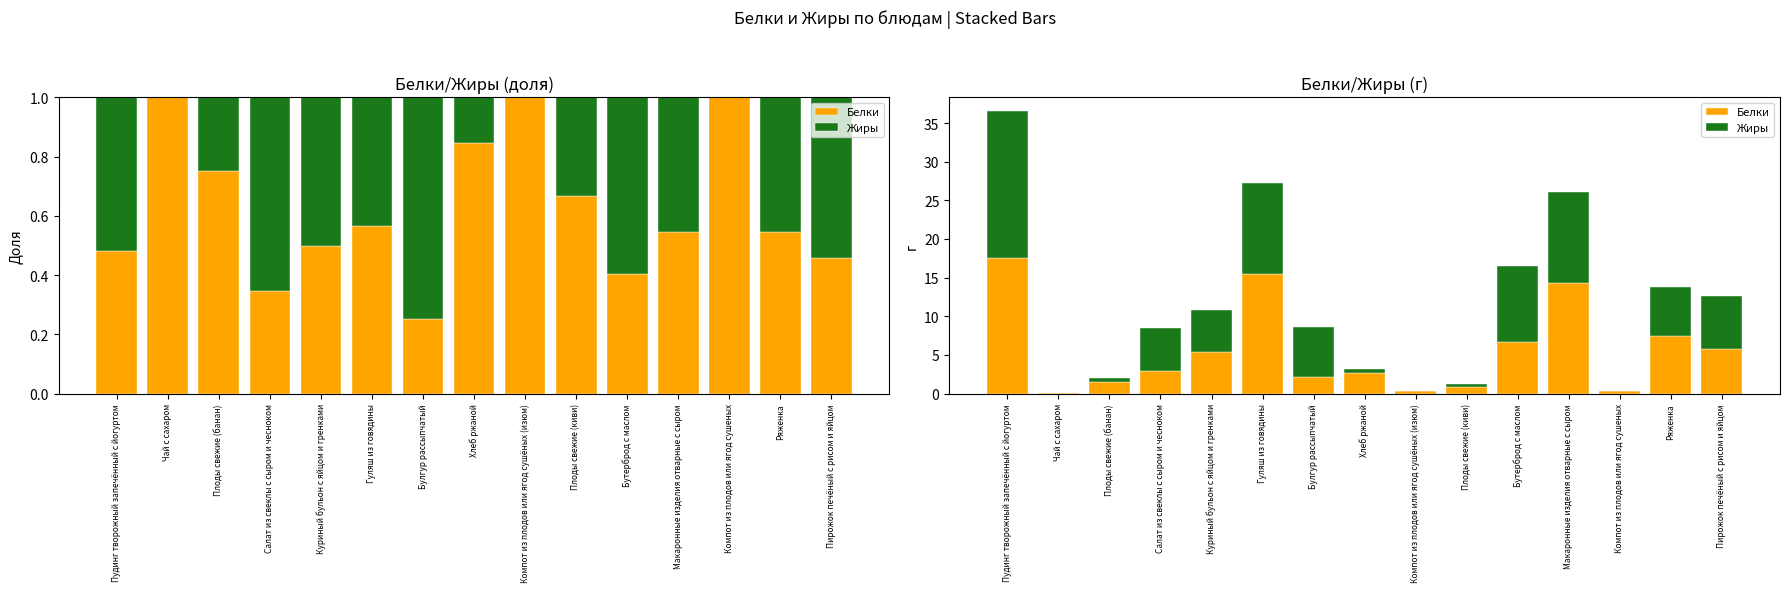

At how many categories does at least one series exceed 10?

3